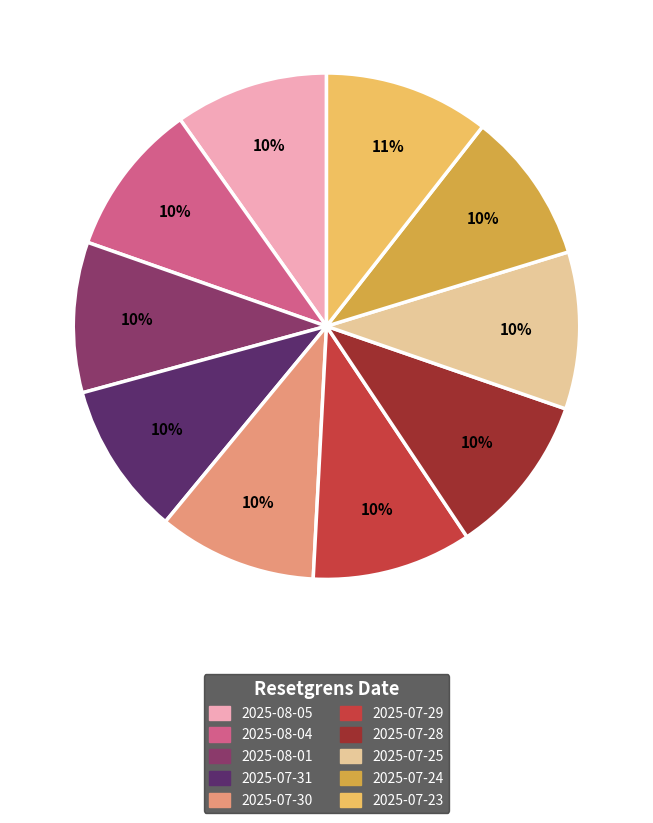

Is there any slice that represents more than half of the pie?

No